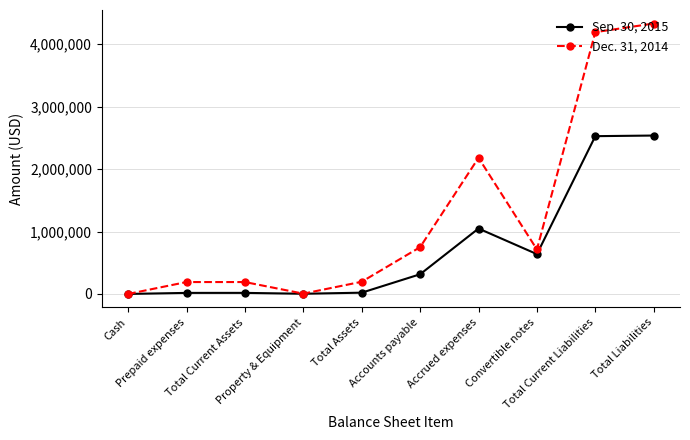

Which series has the largest range (max minus min)?

Dec. 31, 2014